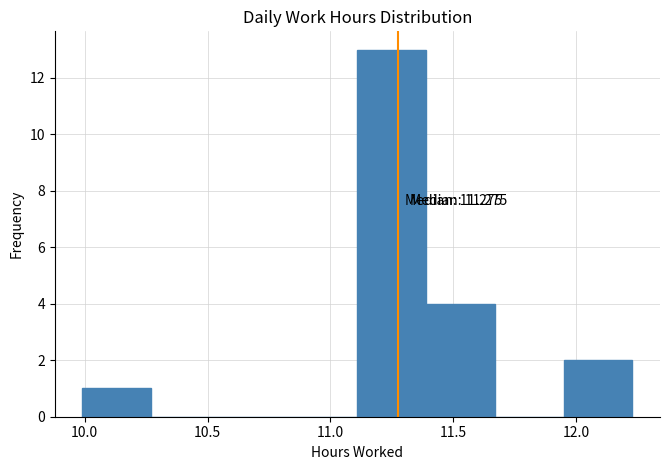

Which range on the x-axis has the tallest bar?

11.11 to 11.39